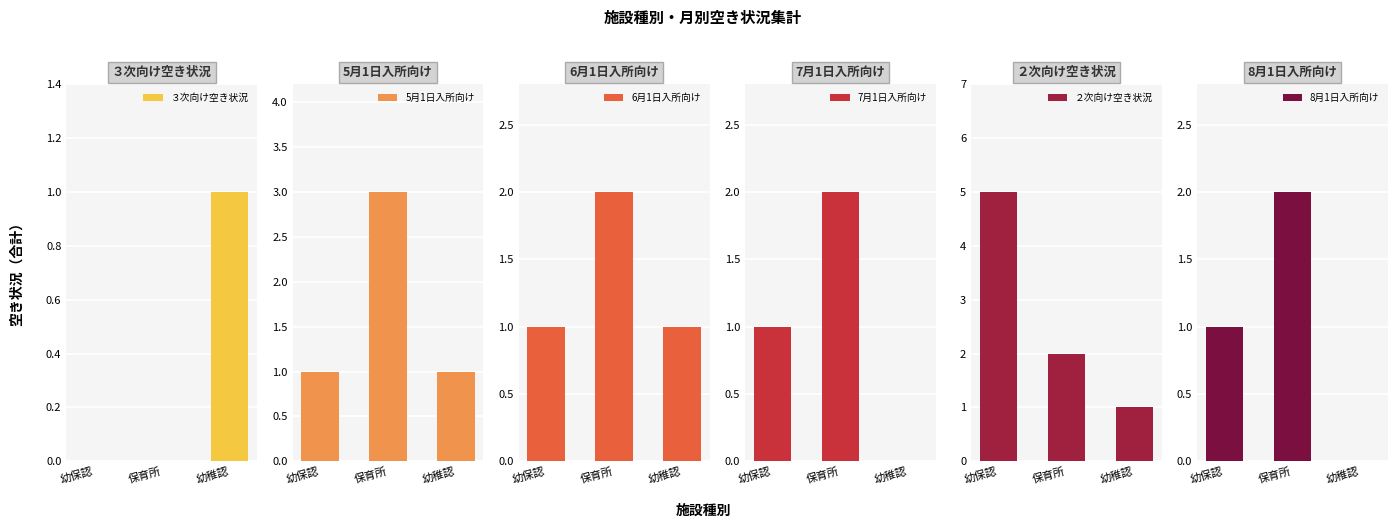

What is the label of the 2nd bar from the left?

保育所